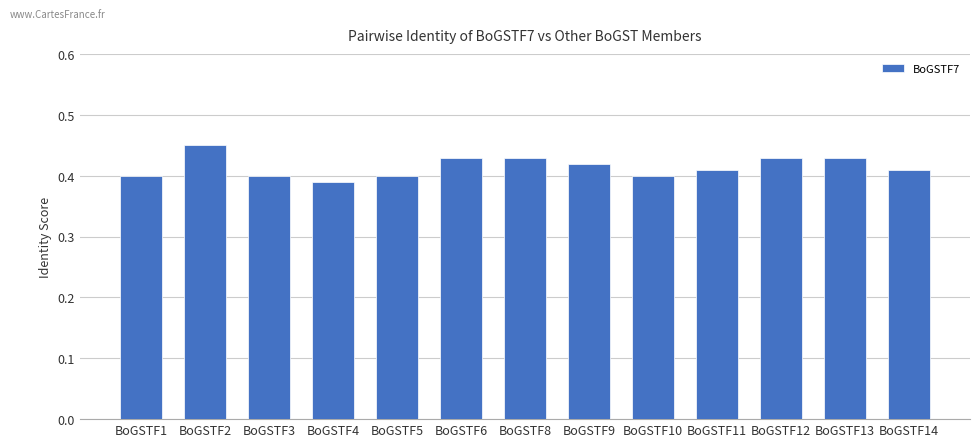

True or false: the data shows 0.6 at BoGSTF2.

False